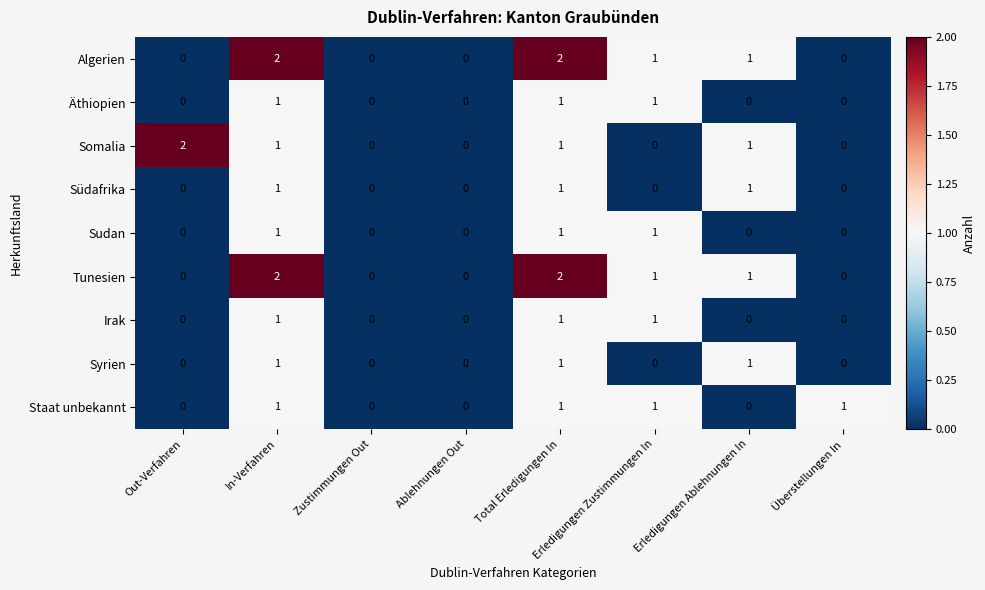

The Irak series shows 0 at Erledigungen Zustimmungen In. True or false?

False